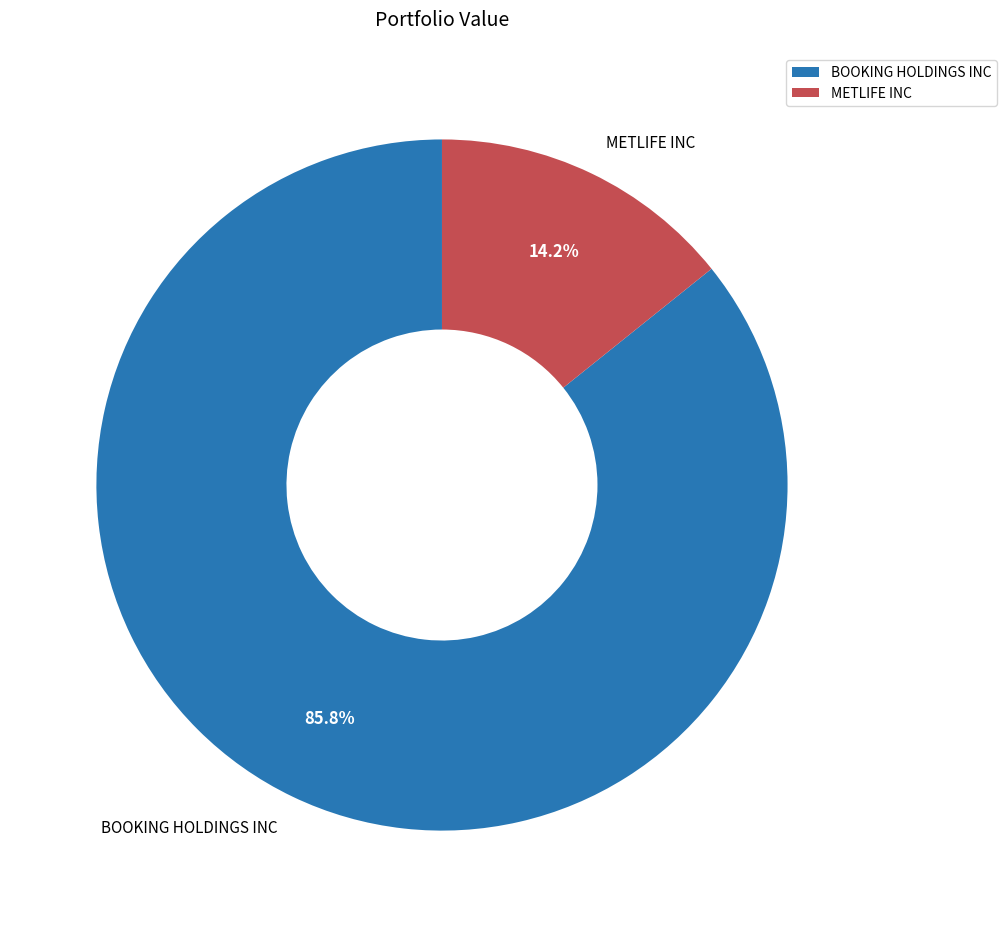

What percentage is the BOOKING HOLDINGS INC slice, to the nearest percent?

86%